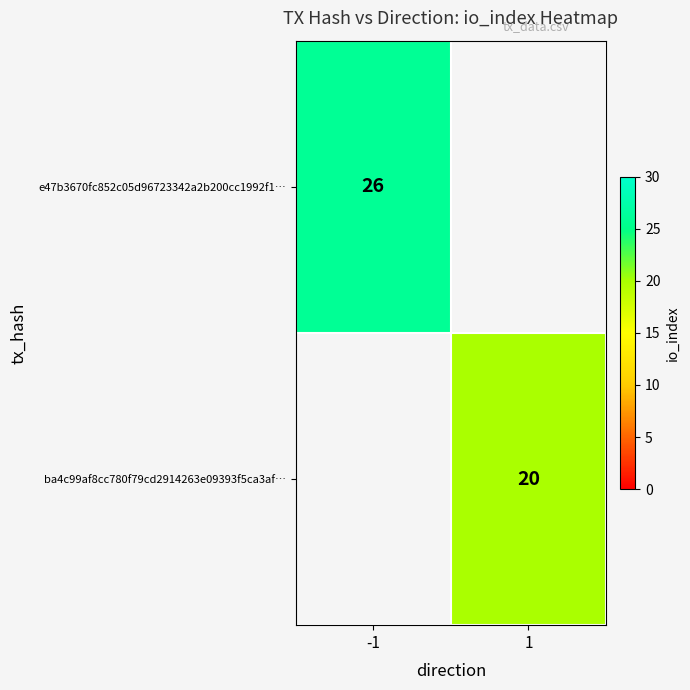

Is the value of e47b3670fc852c05d96723342a2b200cc1992f1… at -1 greater than the value of ba4c99af8cc780f79cd2914263e09393f5ca3af… at 1?

Yes